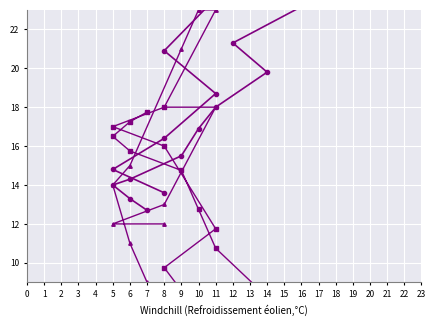

What is the value of the Humidity (/4) point at the 8th from the left?

8.2